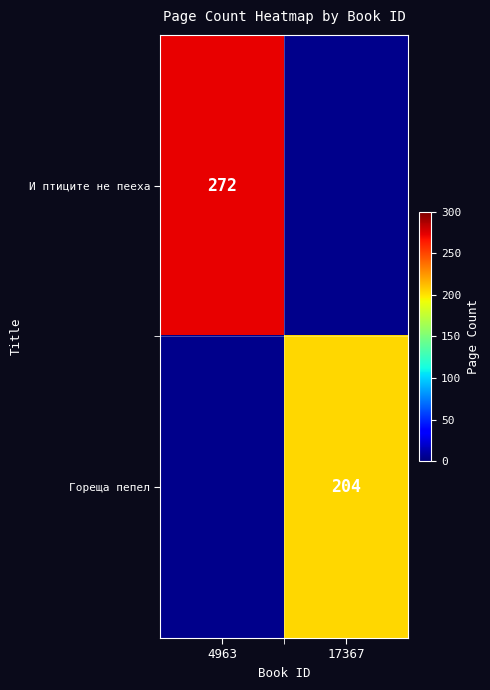

Is the value of Гореща пепел at 17367 greater than the value of И птиците не пееха at 4963?

No